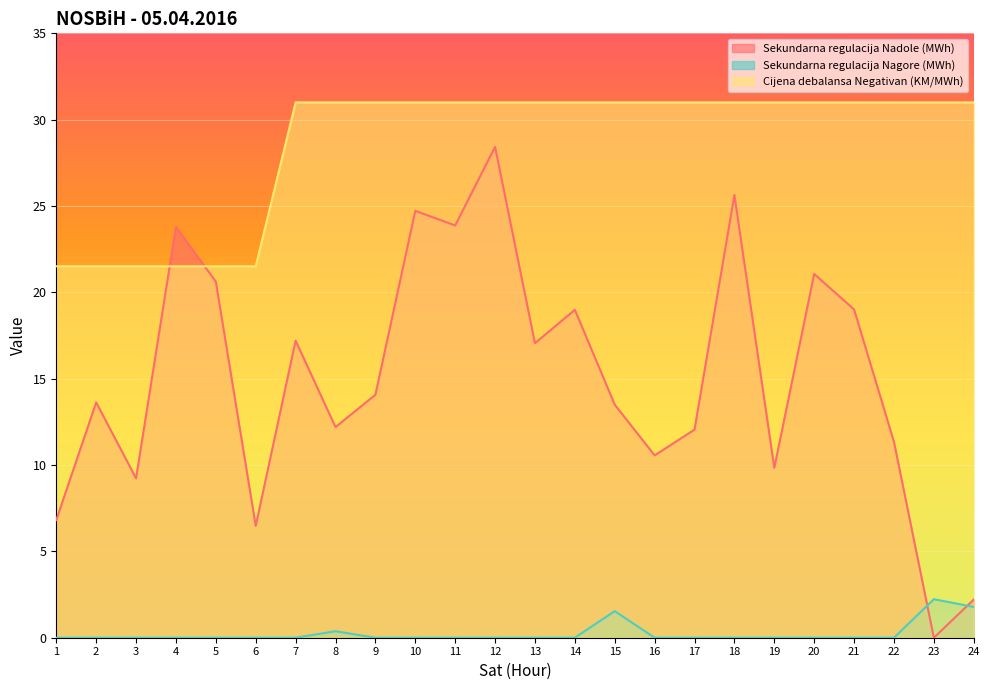

How many lines are shown in the chart?

3